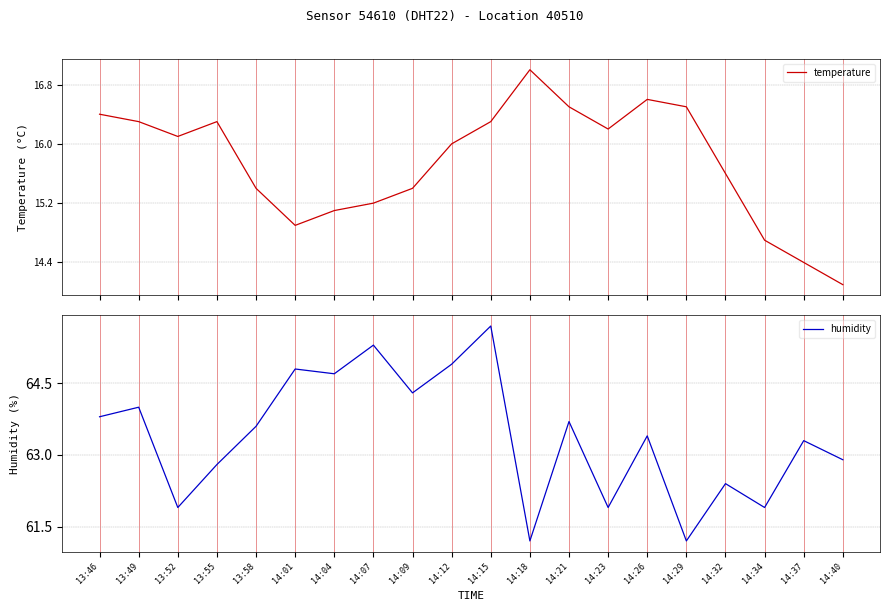

List the series in order of their overall mean, lowest first.

temperature, humidity